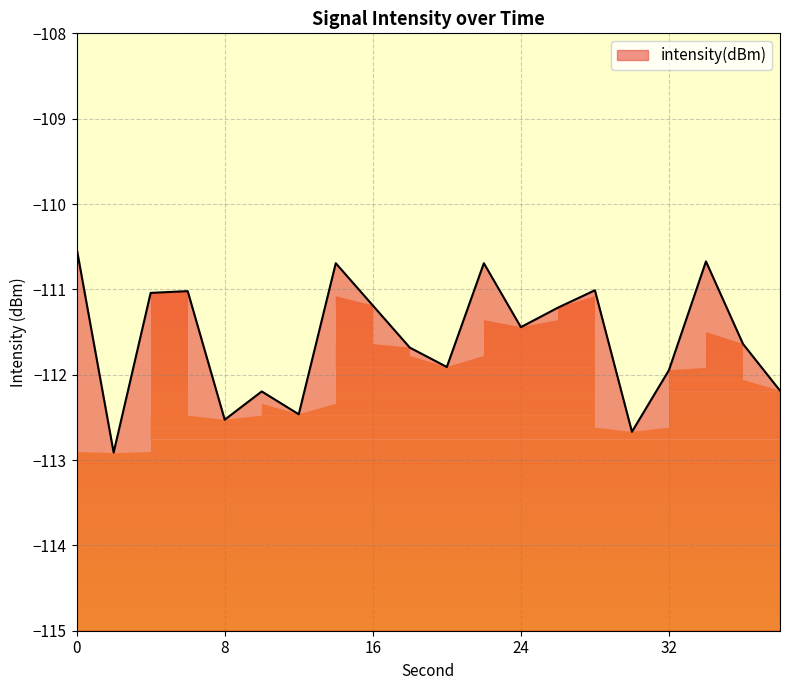

Rank the categories by value from lowest to highest.

2, 30, 8, 12, 10, 38, 32, 20, 18, 36, 24, 26, 16, 4, 6, 28, 14, 22, 34, 0